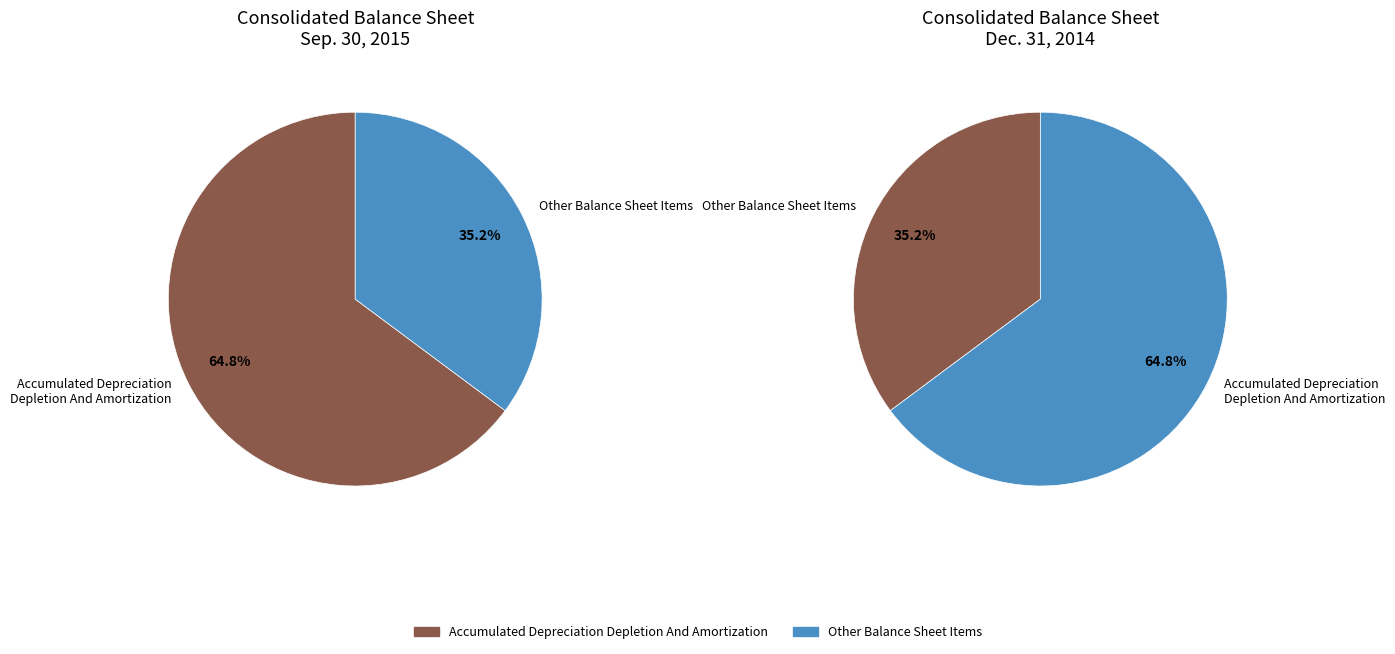

What is the difference between the highest and lowest values at Accumulated Depreciation Depletion And Amortization?

21886811